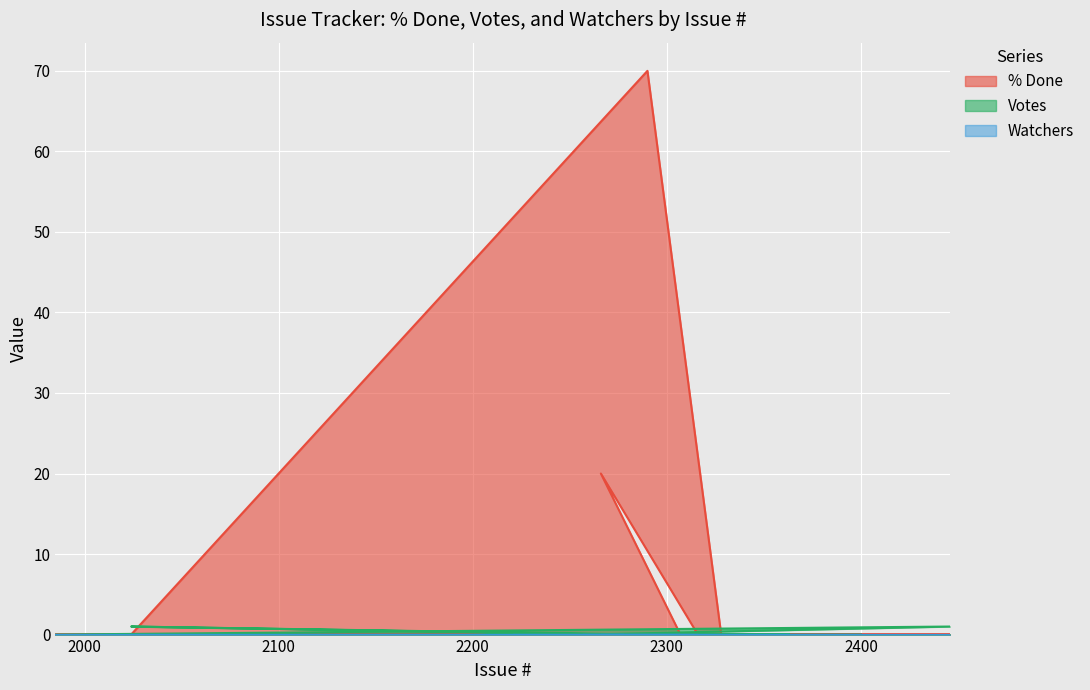

Which series has the largest total across all categories?

% Done